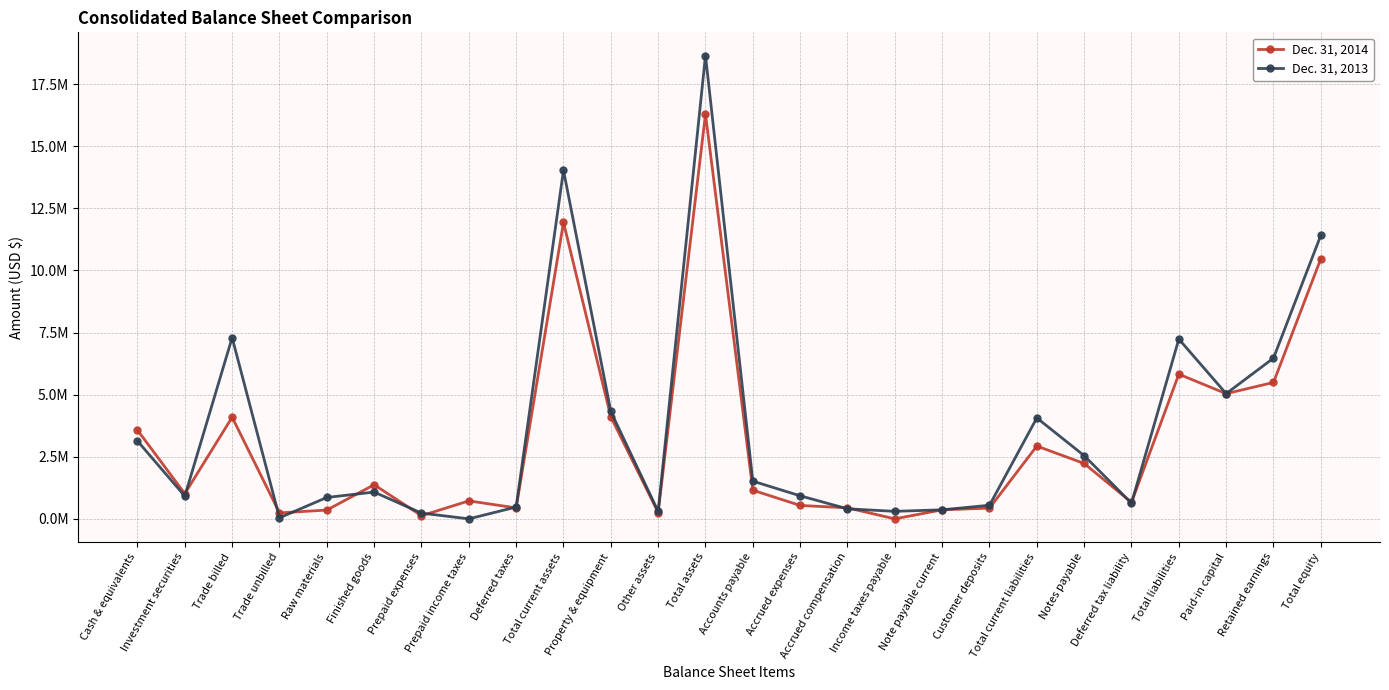

List the series in order of their peak value, lowest first.

Dec. 31, 2014, Dec. 31, 2013